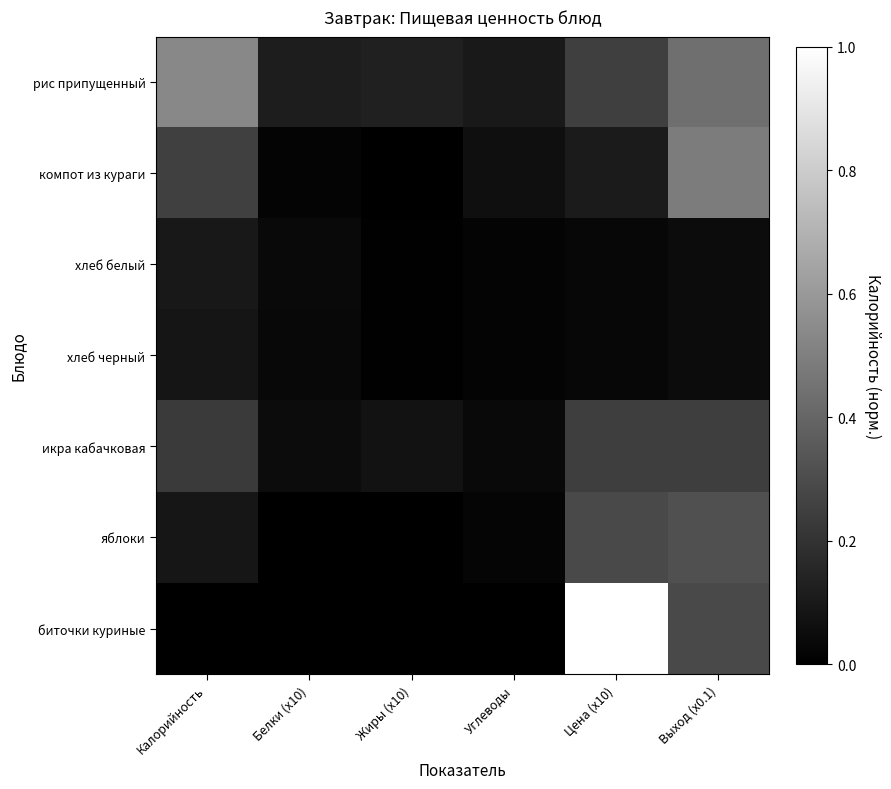

Between Белки (x10) and Выход (x0.1), which is larger?

Выход (x0.1)